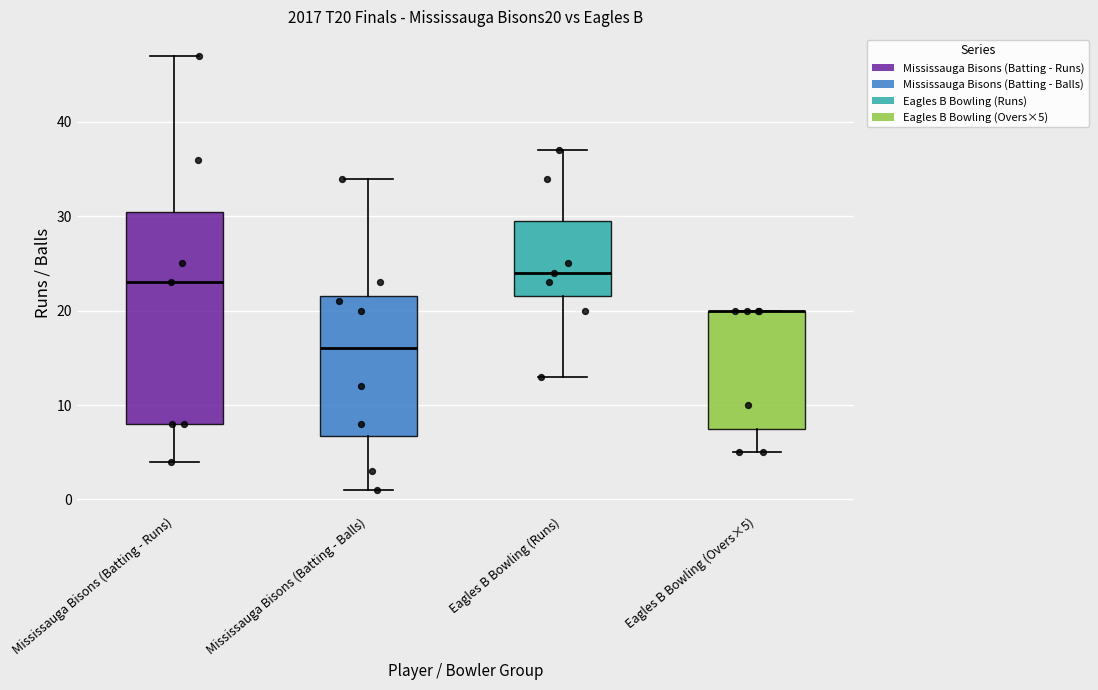

Reading left to right, read every box against the y-axis: the position of its median line, the range the box covers, and the ends of its whiskers. The values are not printed on the chart, so give them approximately, as read against the axis.

Mississauga Bisons (Batting - Runs): median 23, box 8 to 31, whiskers 4 to 47
Mississauga Bisons (Batting - Balls): median 16, box 7 to 22, whiskers 1 to 34
Eagles B Bowling (Runs): median 24, box 22 to 30, whiskers 13 to 37
Eagles B Bowling (Overs×5): median 20 (drawn on the box's upper edge), box 8 to 20, whiskers 5 to 20